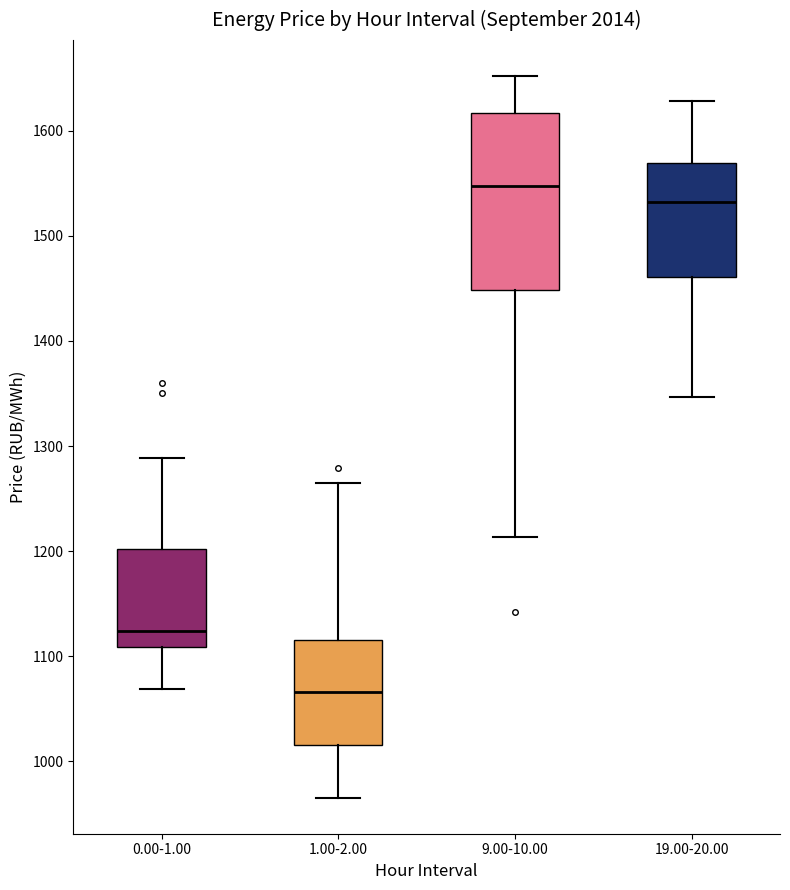

Reading left to right, transcribe this box plot: for each box, give where its median line is, the range the box spans, and where its two whiskers end, as read against the y-axis. The values are not printed on the chart, so give them approximately, as read against the axis.

0.00-1.00: median 1120, box 1110 to 1200, whiskers 1070 to 1290
1.00-2.00: median 1070, box 1020 to 1120, whiskers 970 to 1260
9.00-10.00: median 1550, box 1450 to 1620, whiskers 1210 to 1650
19.00-20.00: median 1530, box 1460 to 1570, whiskers 1350 to 1630